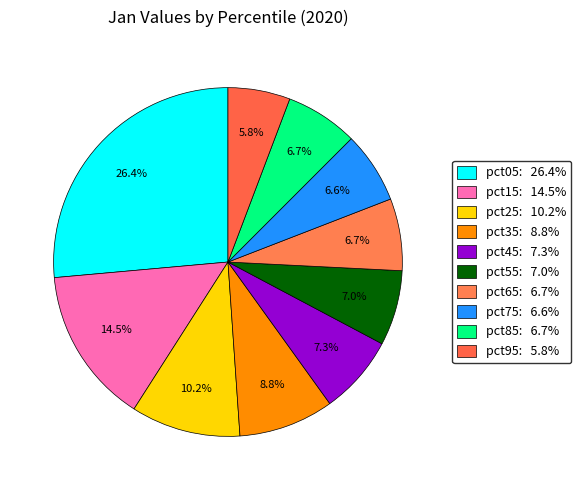

The pct35 slice represents 9% of the pie. True or false?

True